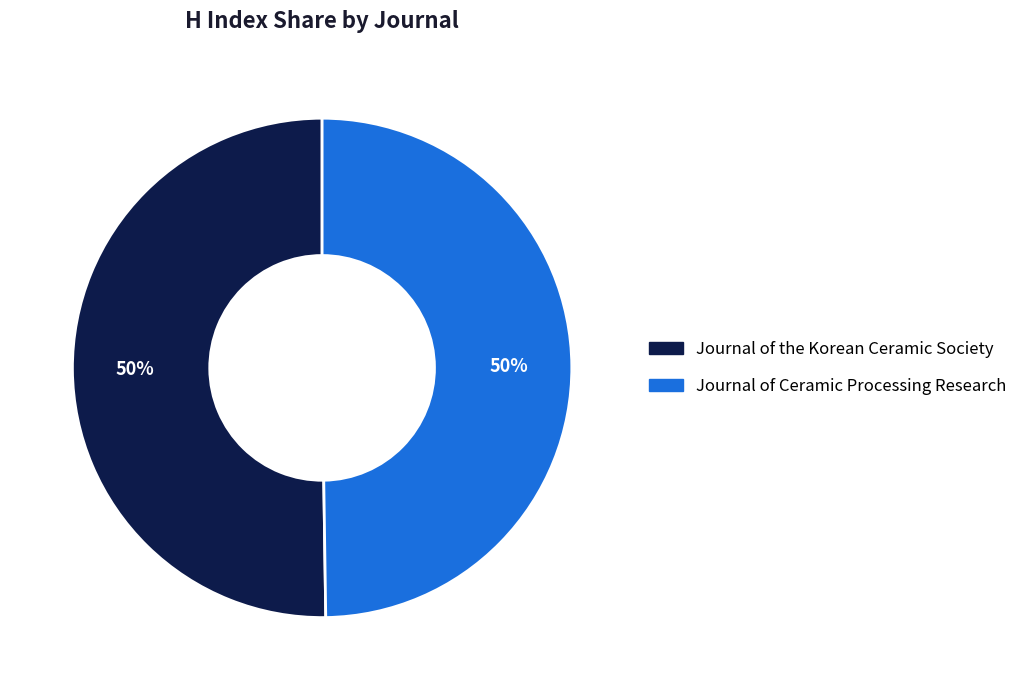

True or false: Journal of Ceramic Processing Research accounts for 50% of the total.

True